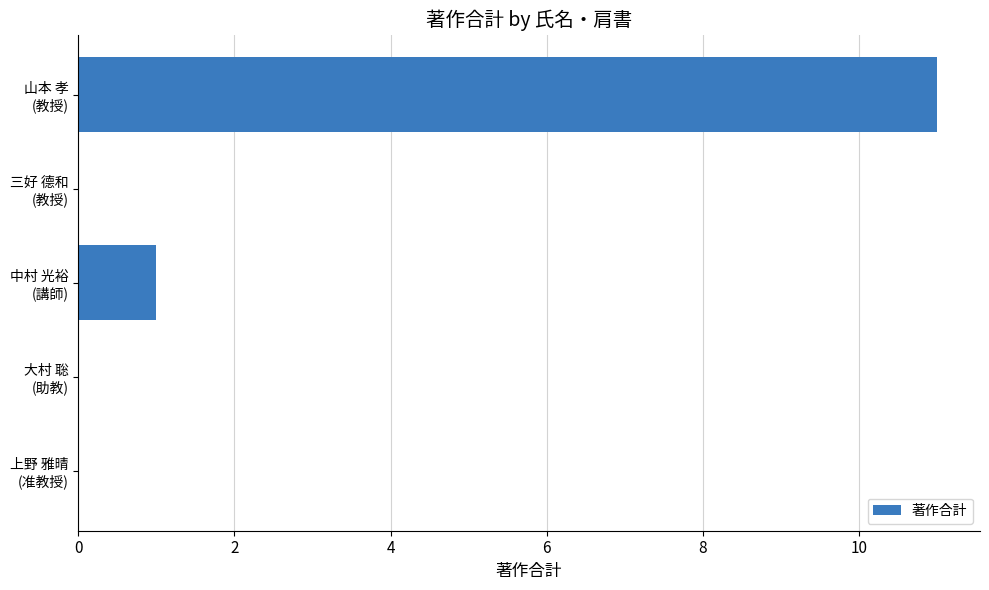

What is the sum of all values?

12